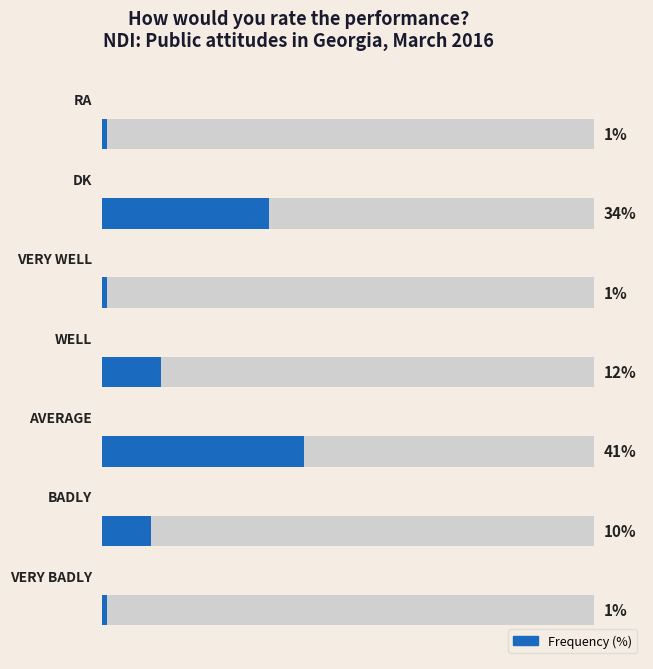

How many values are below 10?

3